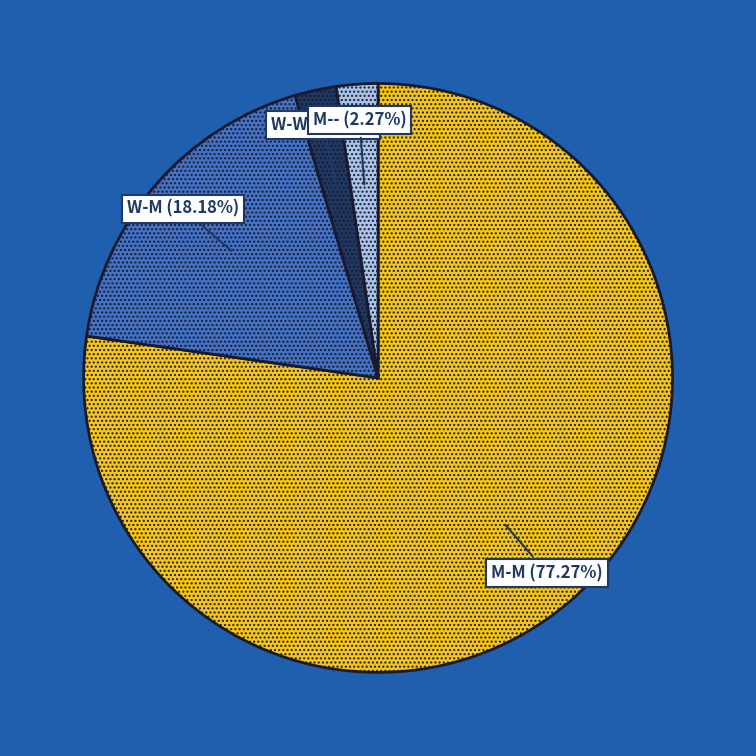

Is there a majority slice in this chart?

Yes